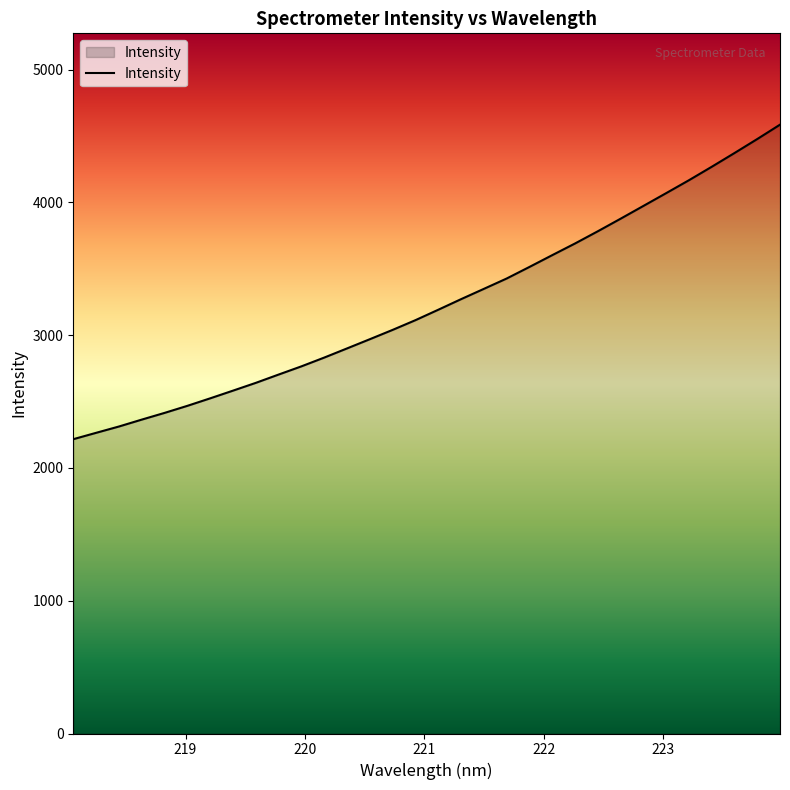

What is the difference between the maximum and minimum values?

2368.9